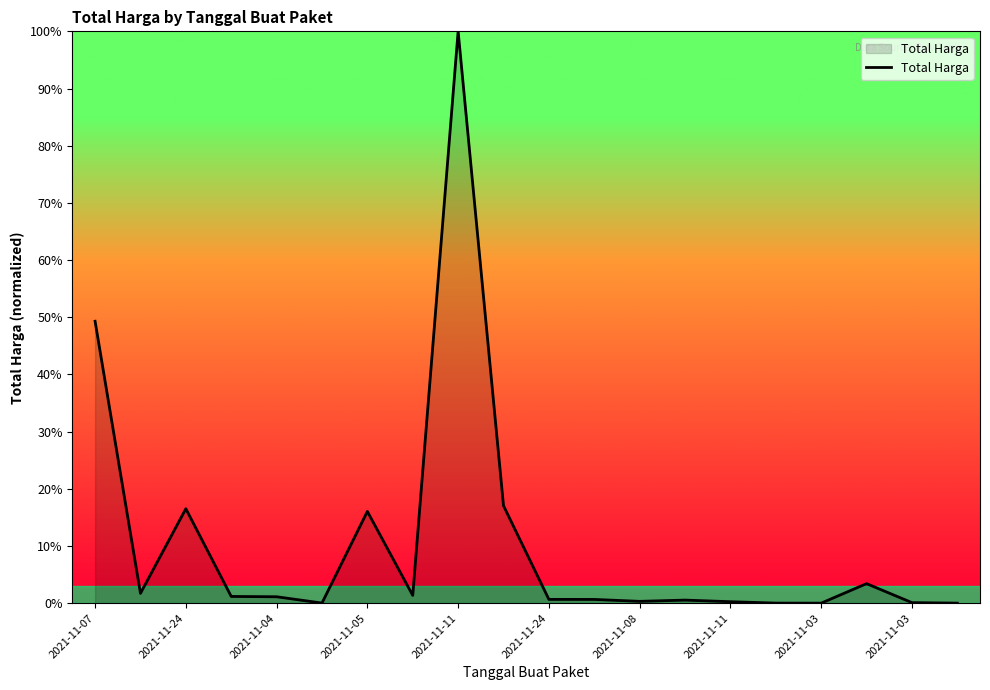

What is the difference between the maximum and minimum values?

100.0